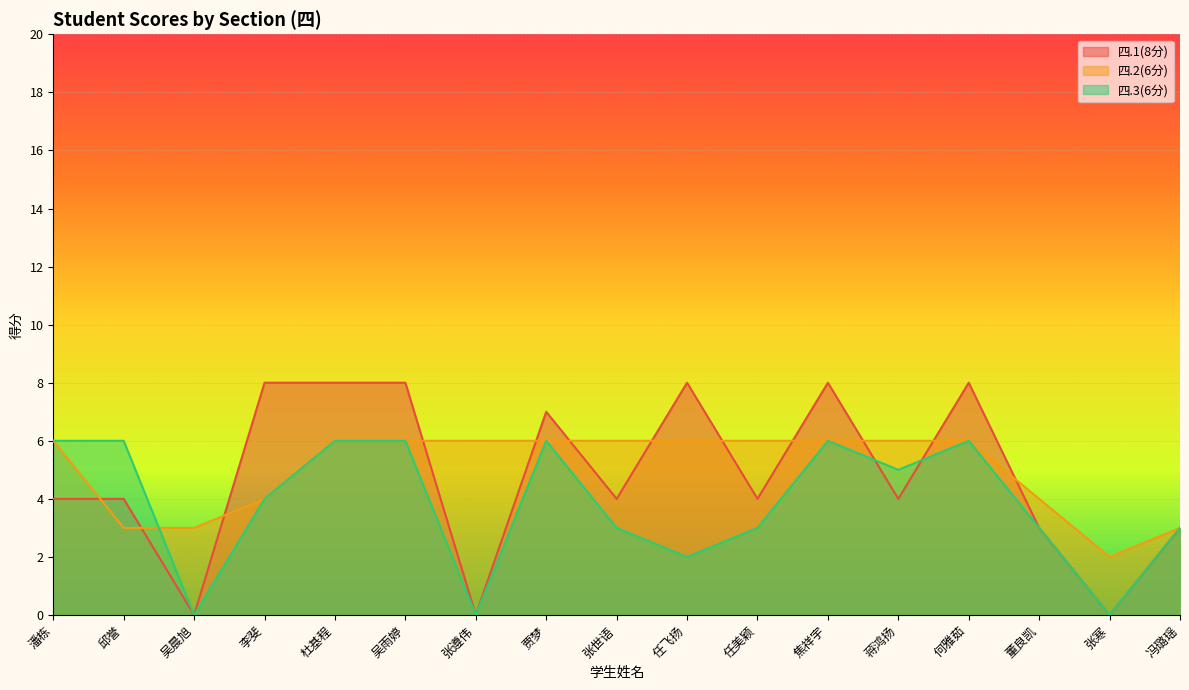

Is it true that 四.1(8分) equals 13 at 杜基程?

False